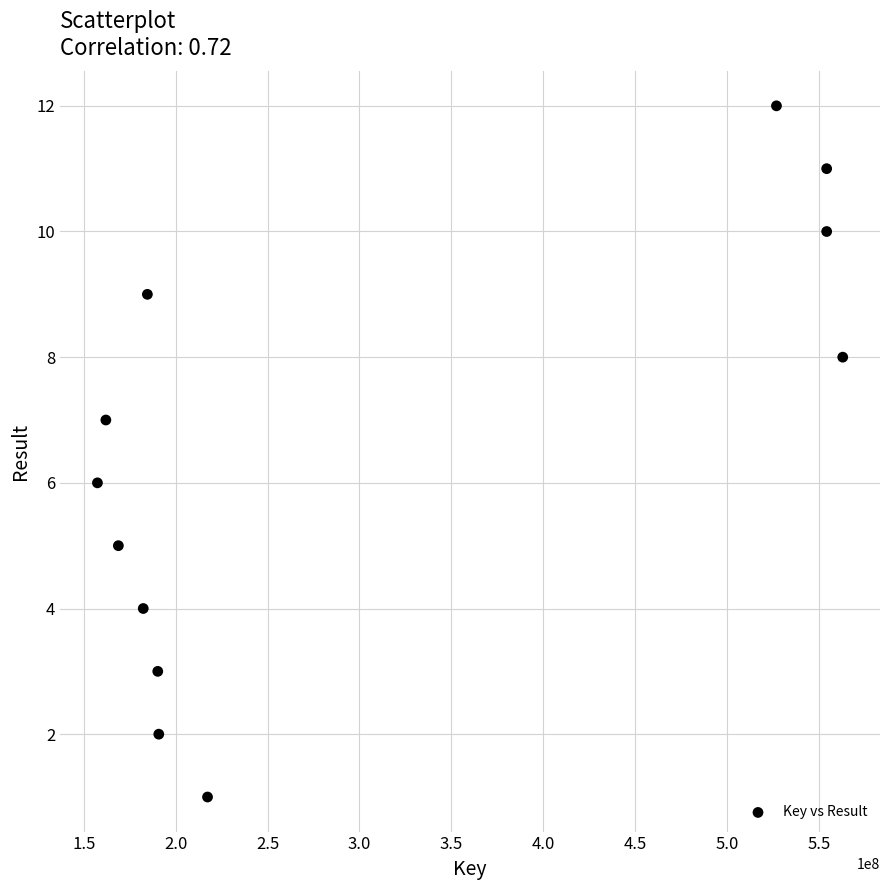

What is the range of Y values (max minus min)?

11